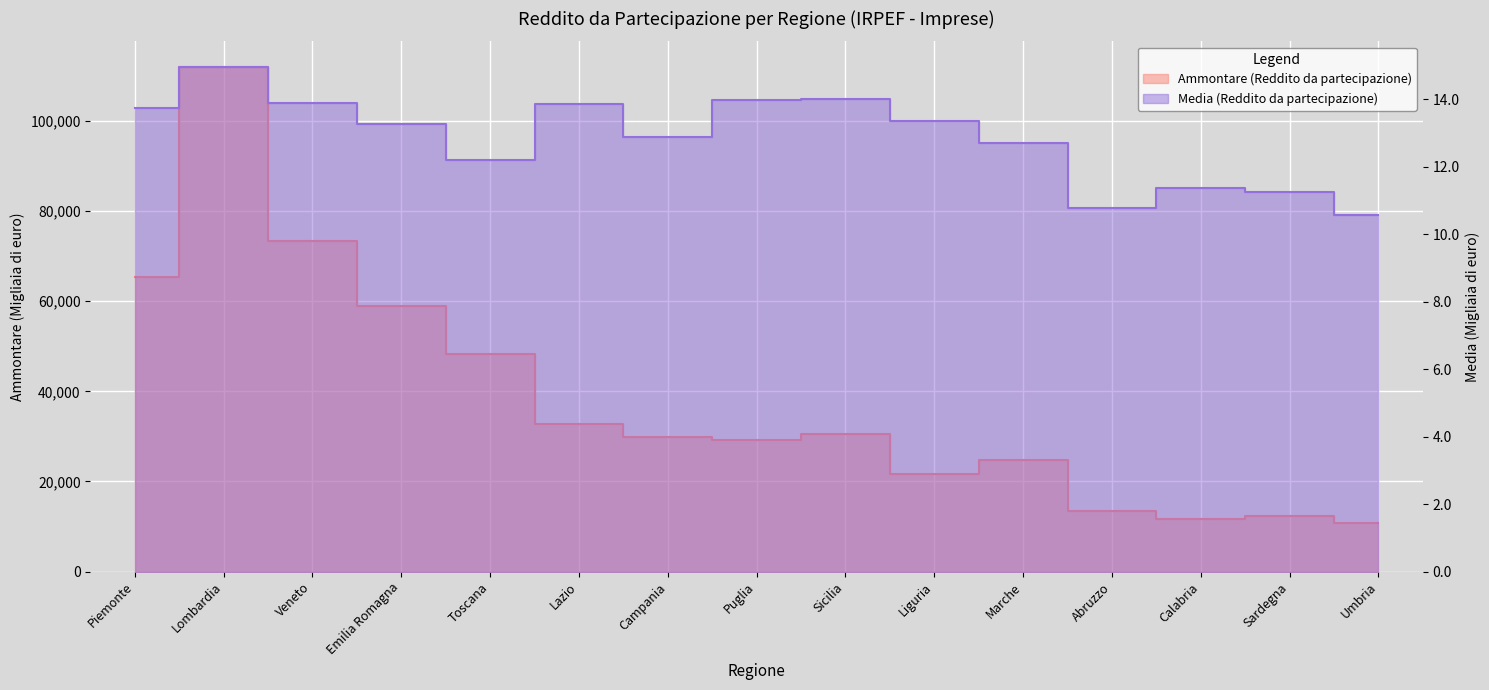

How many lines are shown in the chart?

2